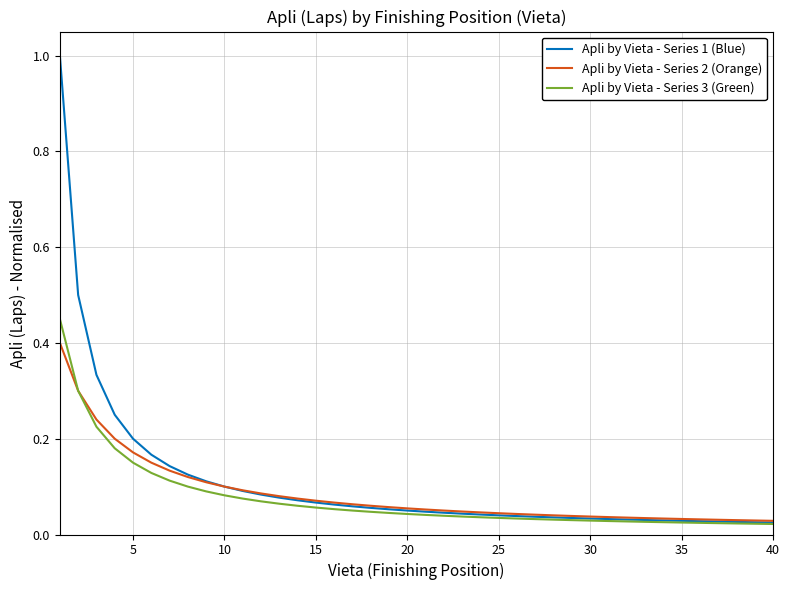

List the series in order of their peak value, lowest first.

Apli by Vieta - Series 2 (Orange), Apli by Vieta - Series 3 (Green), Apli by Vieta - Series 1 (Blue)